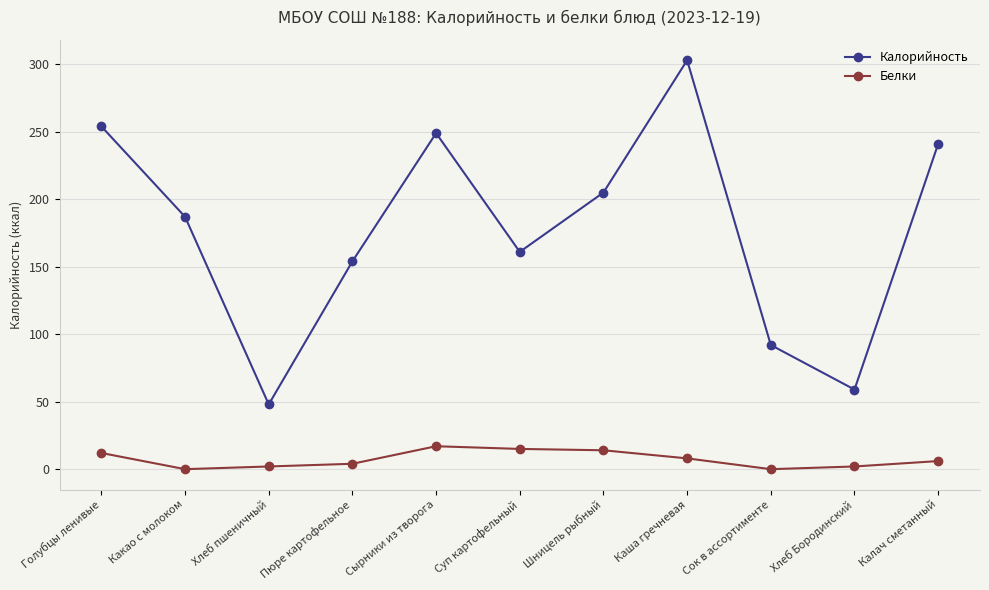

True or false: Калорийность and Белки cross at least once.

False